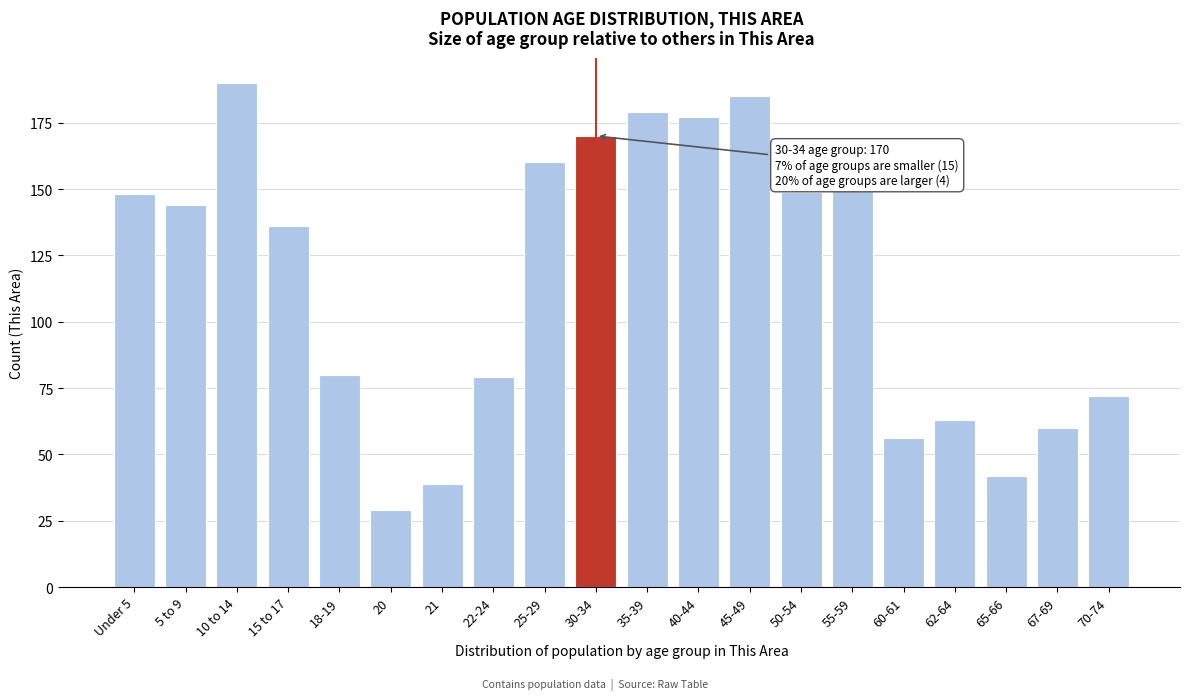

Reading left to right, transcribe all the data shown in this chart.

Under 5=148	5 to 9=144	10 to 14=190	15 to 17=136	18-19=80	20=29	21=39	22-24=79	25-29=160	30-34=170	35-39=179	40-44=177	45-49=185	50-54=149	55-59=150	60-61=56	62-64=63	65-66=42	67-69=60	70-74=72